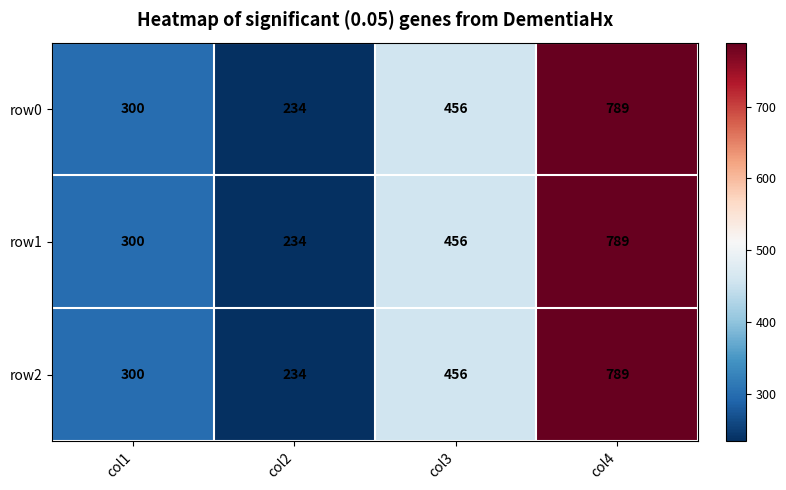

Reading left to right, transcribe all the data shown in this chart.

row0: col1=300	col2=234	col3=456	col4=789
row1: col1=300	col2=234	col3=456	col4=789
row2: col1=300	col2=234	col3=456	col4=789